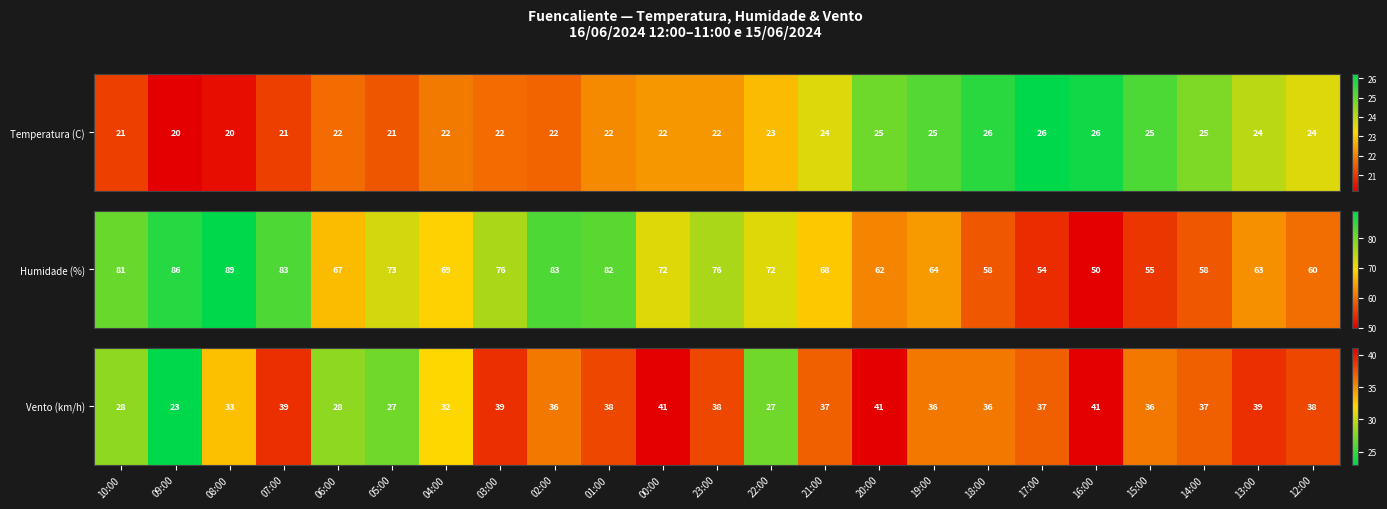

What is the change in value from 21:00 to 15:00?

-1